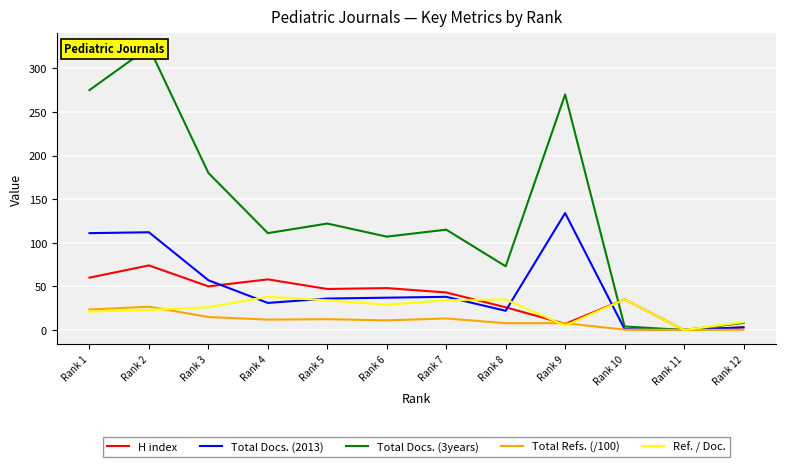

At which category does Total Docs. (3years) reach its first local peak?

Rank 2